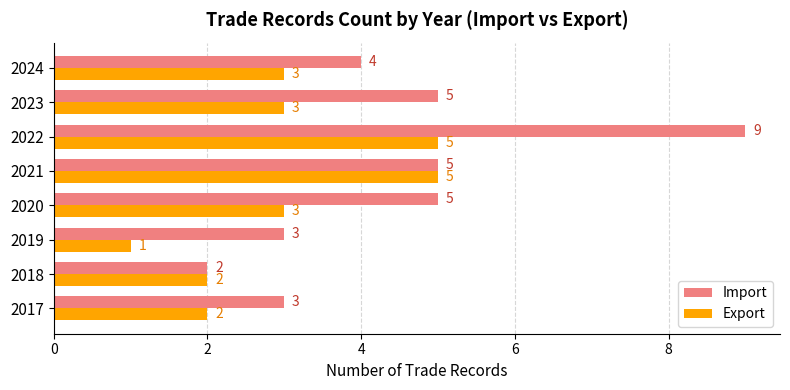

What is the difference between the second highest and minimum values in the Export series?

4